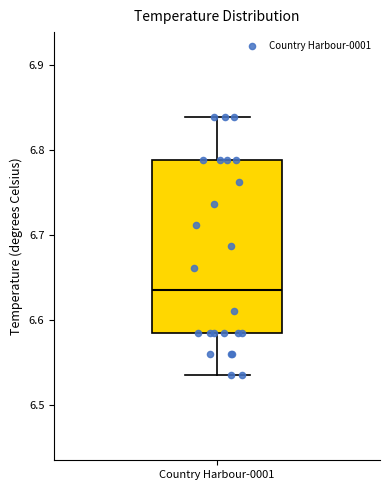

Transcribe this box plot: give where the median line is, the range the box spans, and where the two whiskers end, as read against the y-axis. The values are not printed on the chart, so give them approximately, as read against the axis.

median 6.64, box 6.59 to 6.79, whiskers 6.54 to 6.84